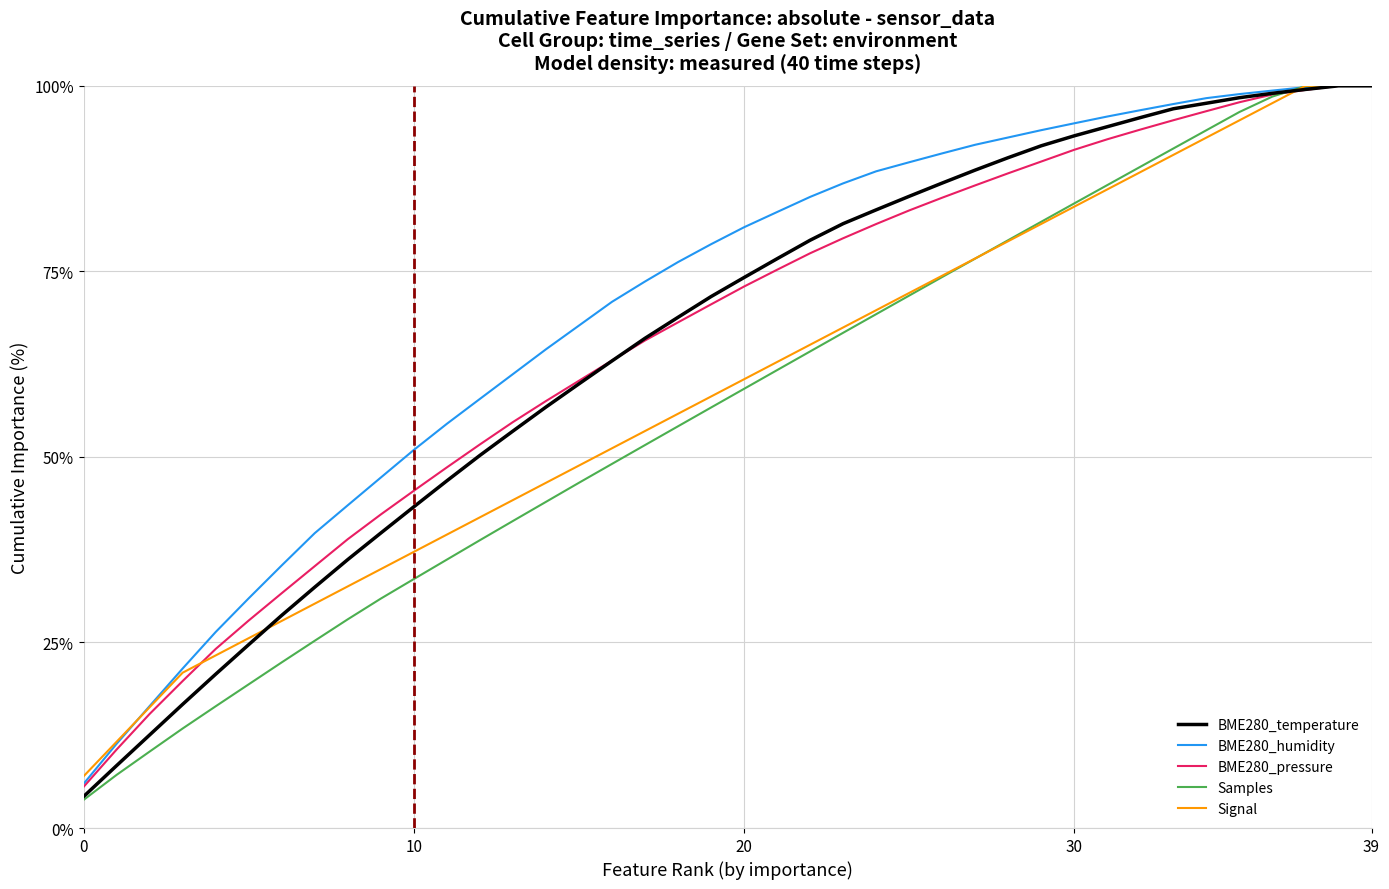

What is the minimum value shown in the chart?

3.8